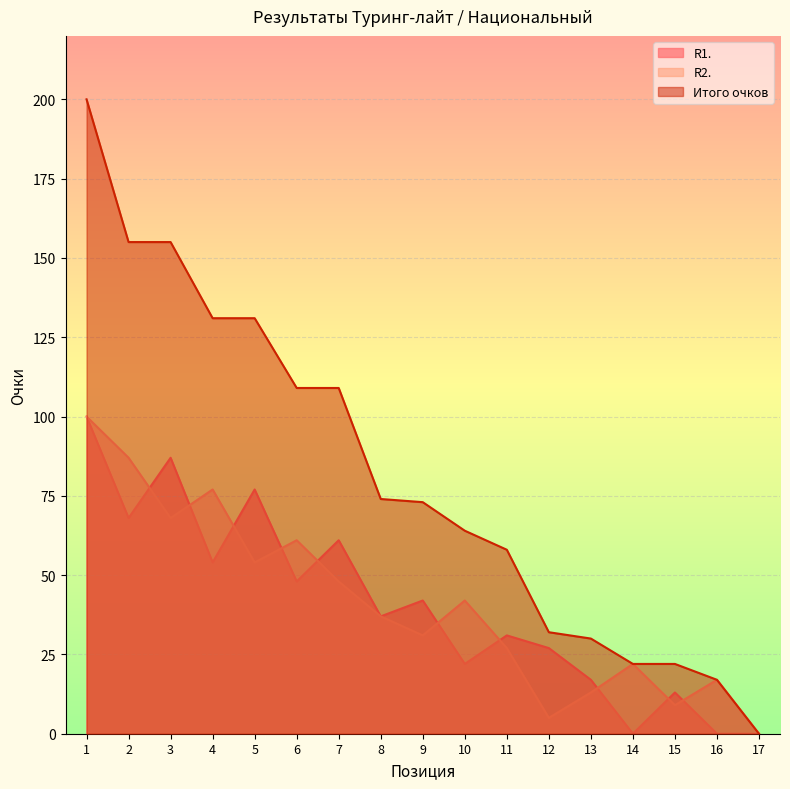

The value of Итого очков at 8 is 74. True or false?

True